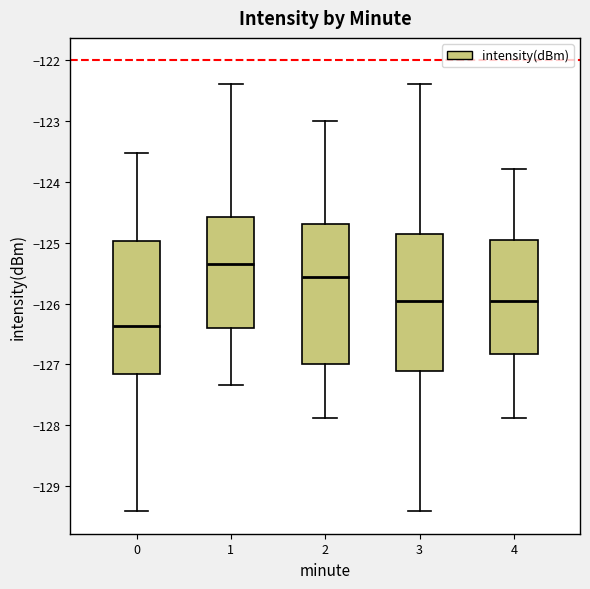

Reading left to right, transcribe this box plot: for each box, give where its median line is, the range the box spans, and where its two whiskers end, as read against the y-axis. The values are not printed on the chart, so give them approximately, as read against the axis.

0: median -126.4, box -127.2 to -125.0, whiskers -129.4 to -123.5
1: median -125.3, box -126.4 to -124.6, whiskers -127.3 to -122.4
2: median -125.6, box -127.0 to -124.7, whiskers -127.9 to -123.0
3: median -126.0, box -127.1 to -124.9, whiskers -129.4 to -122.4
4: median -126.0, box -126.8 to -125.0, whiskers -127.9 to -123.8